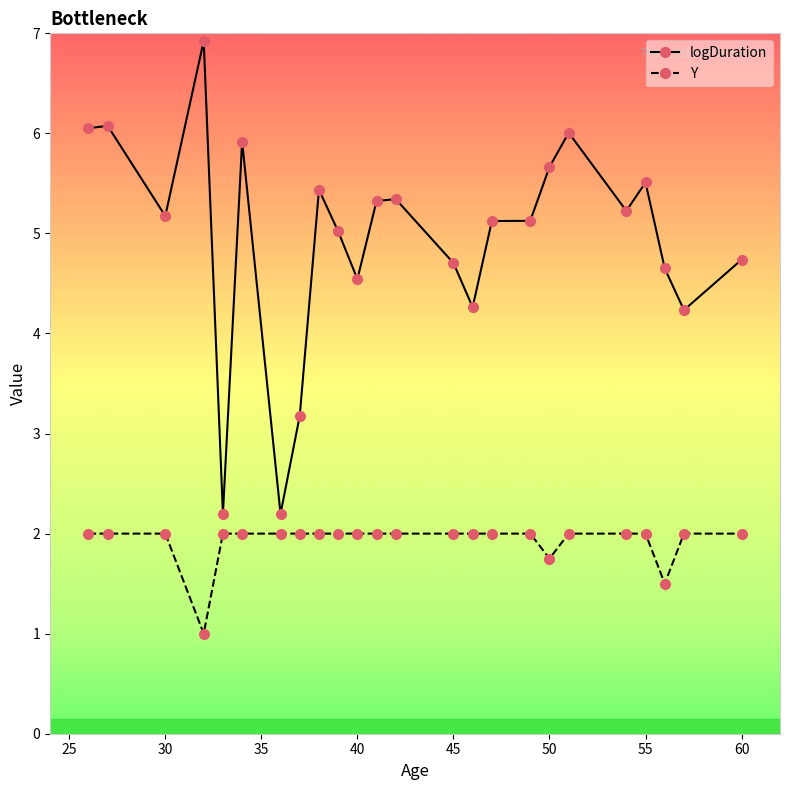

What is the value of the Y point at the 6th from the left?

2.0